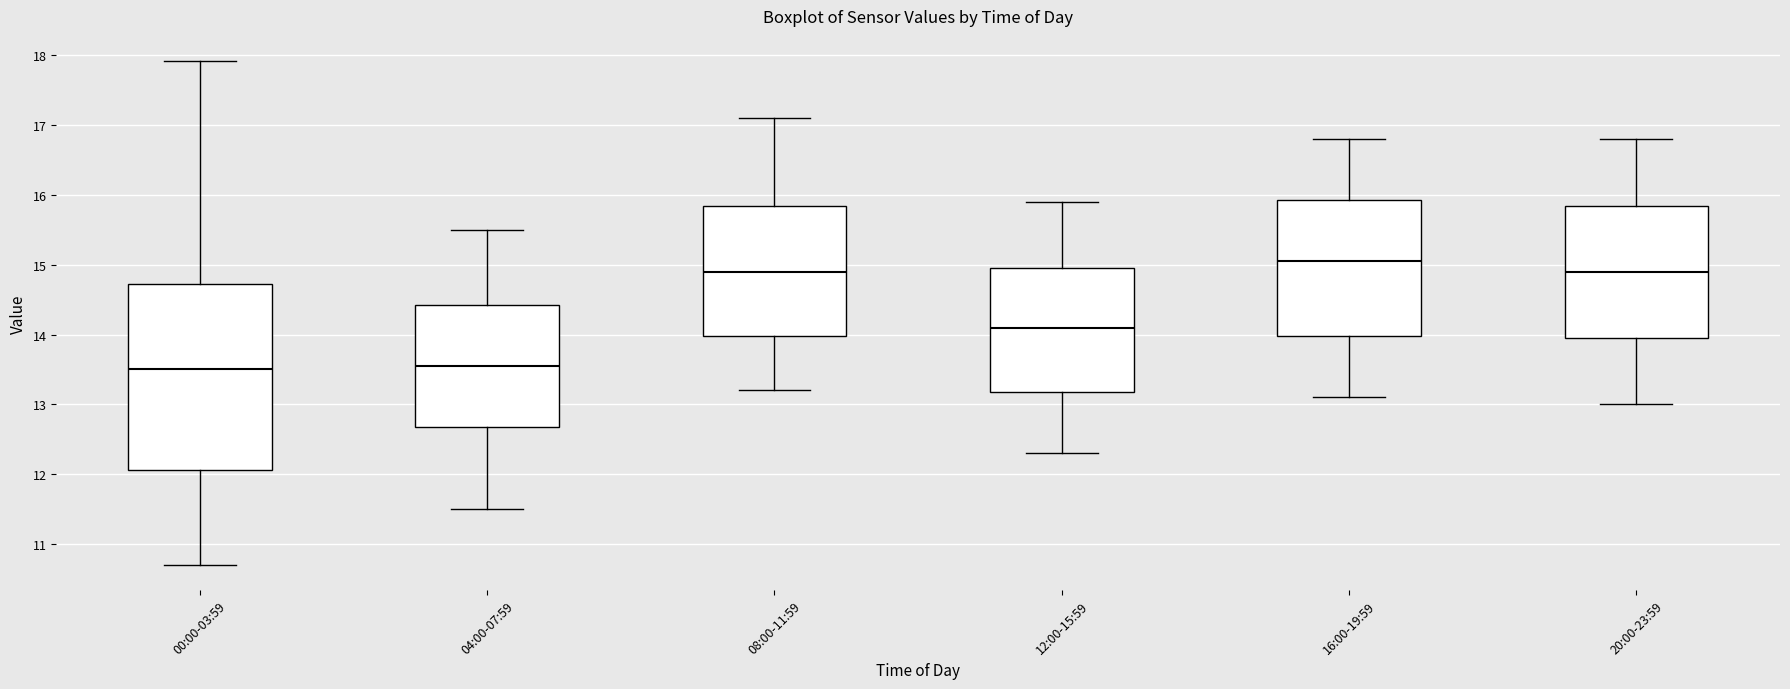

Where does the upper whisker of the box for 20:00-23:59 end on the y-axis? The values are not printed on the chart, so give them approximately, as read against the axis.

16.8